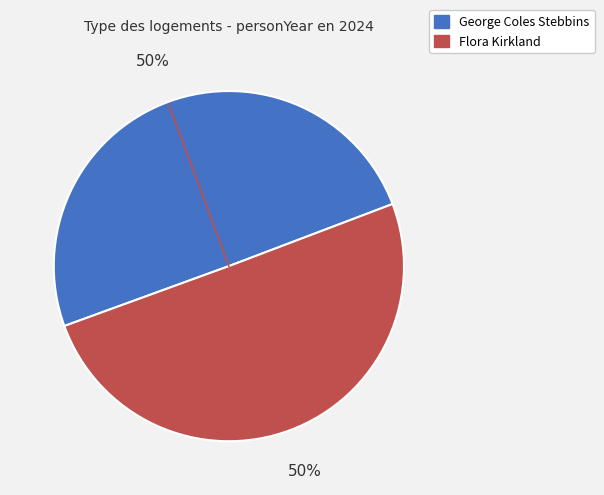

To the nearest percent, what is the combined percentage of Flora Kirkland and George Coles Stebbins?

100%